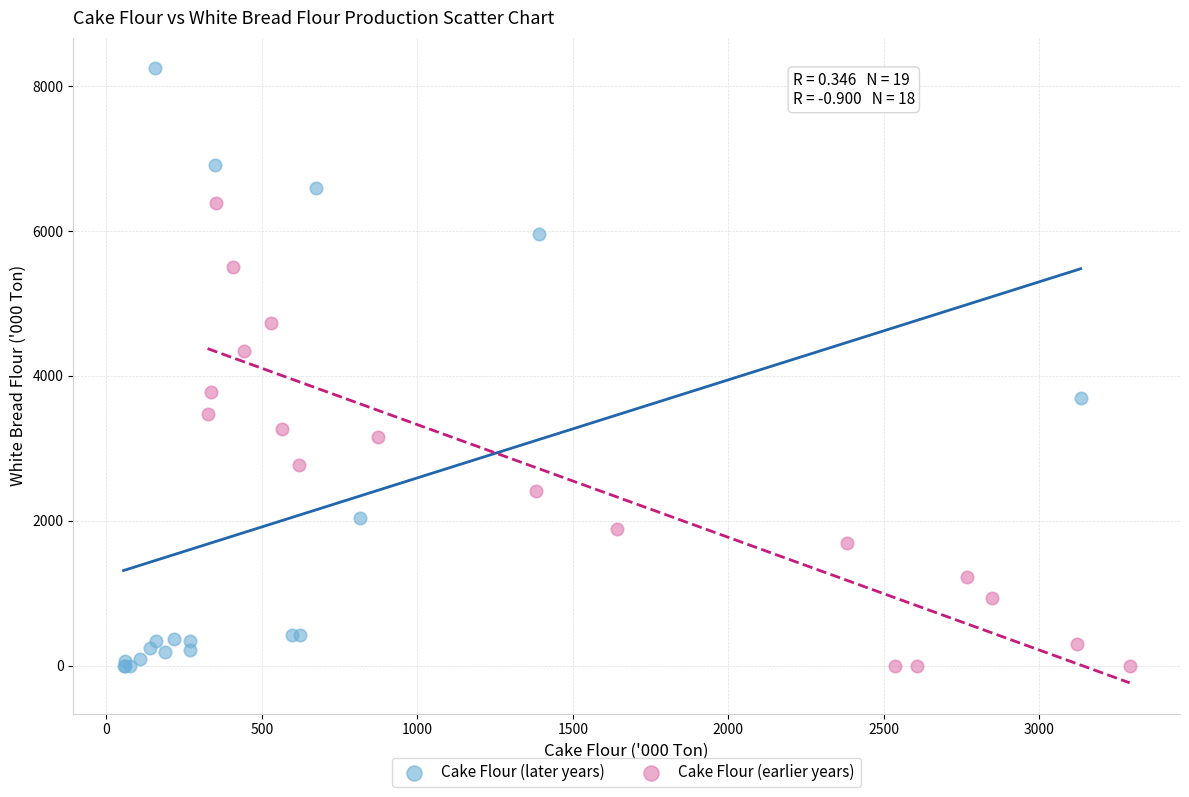

Which series has the largest Y range (max minus min)?

Cake Flour (later years)